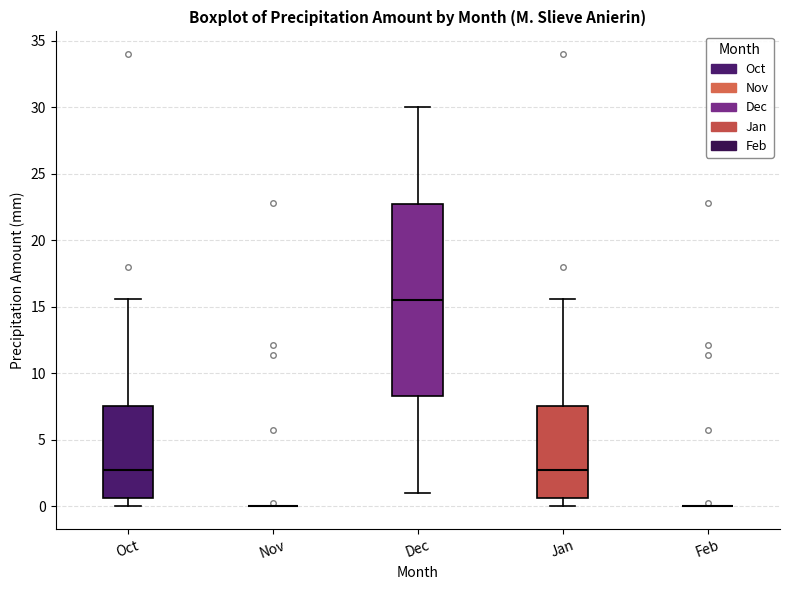

Which box is the tallest, from its lower edge to its upper edge?

Dec